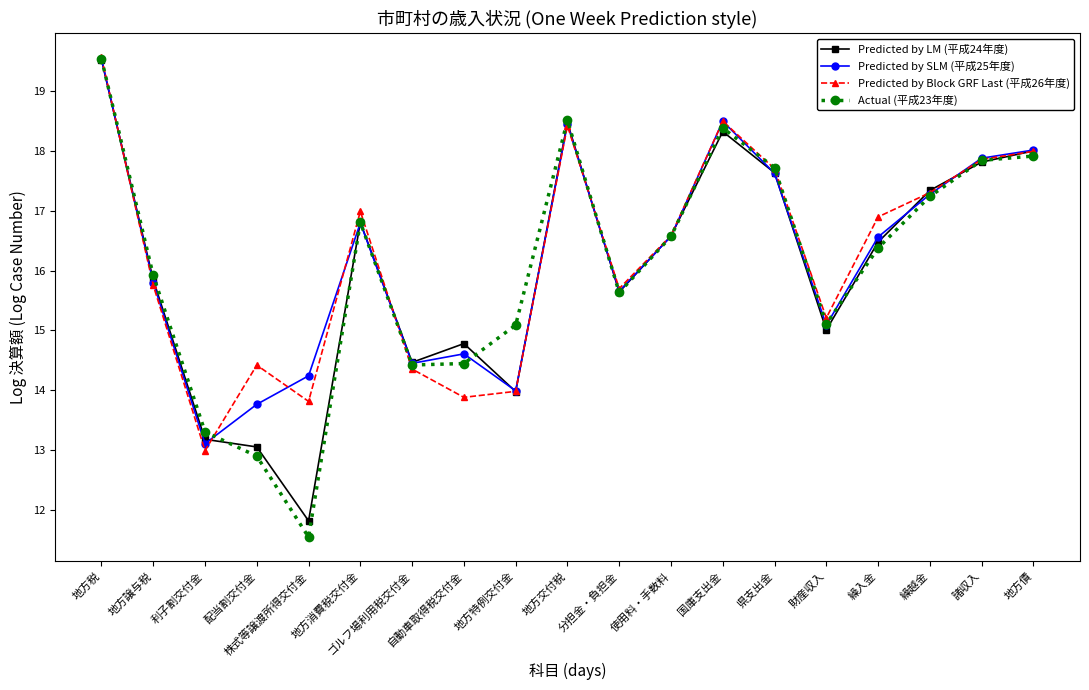

The Predicted by Block GRF Last (平成26年度) series shows 17.7 at 県支出金. True or false?

True